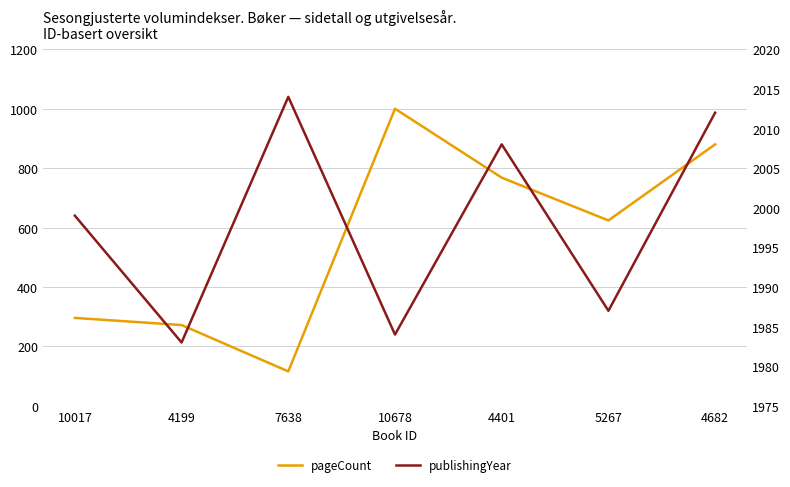

What are all the series names shown in the legend?

pageCount, publishingYear